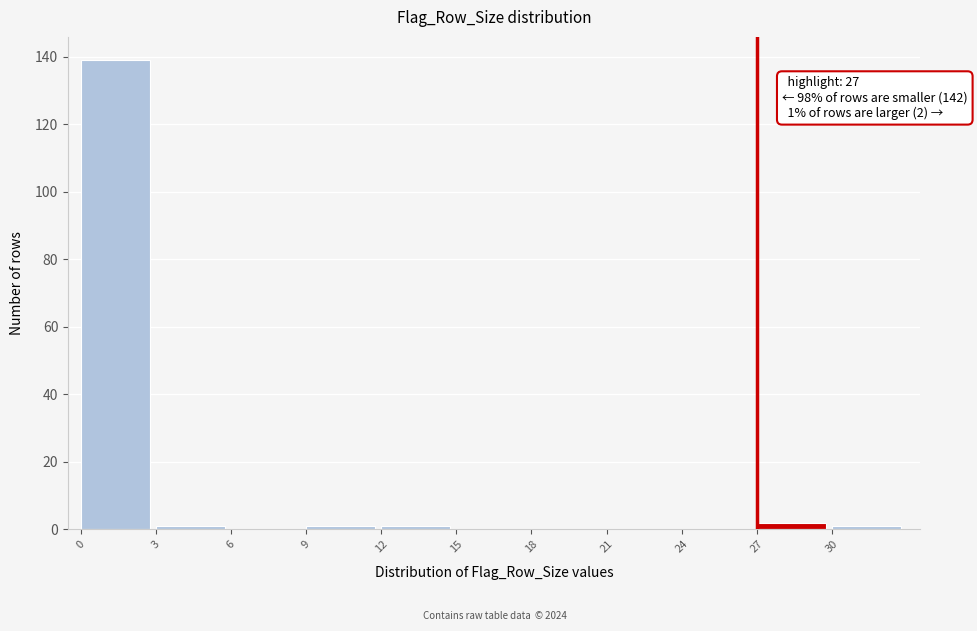

Over which range of the x-axis is the bar tallest?

0 to 3